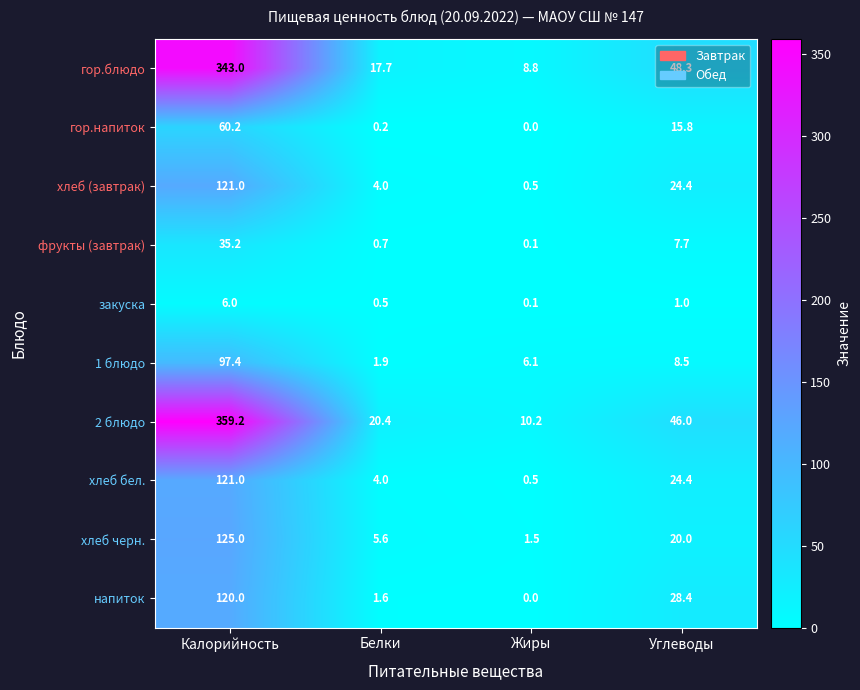

At which label does хлеб бел. first exceed 24?

Калорийность